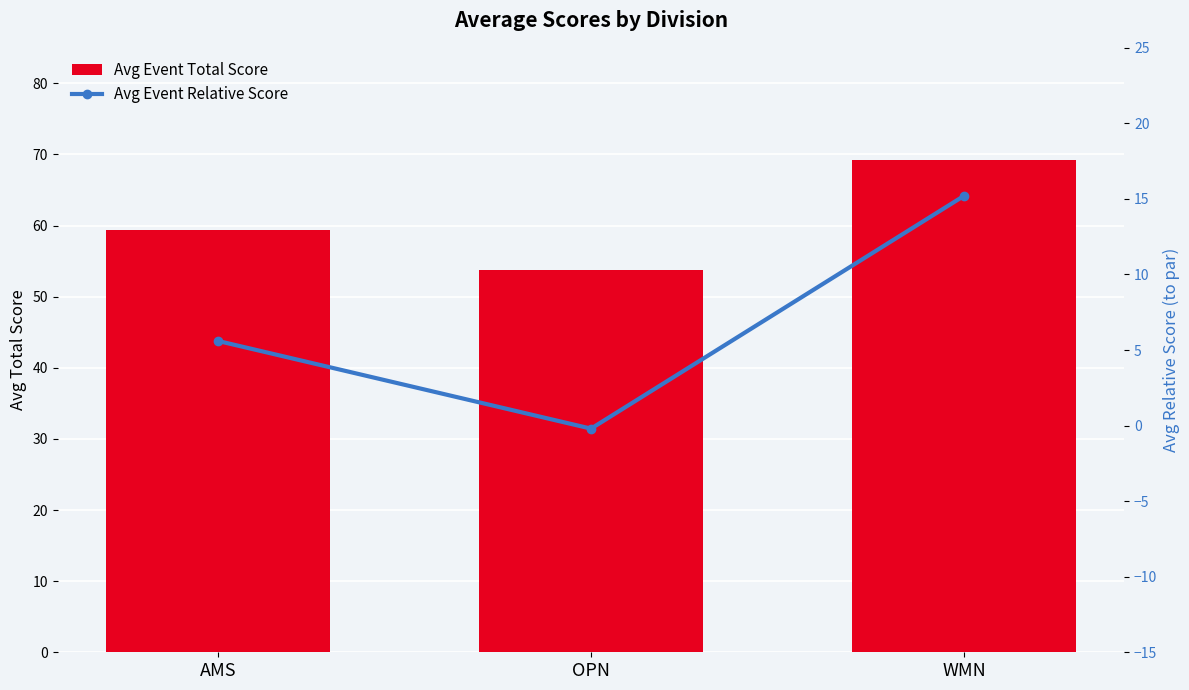

What is the label of the 2nd bar from the right?

OPN